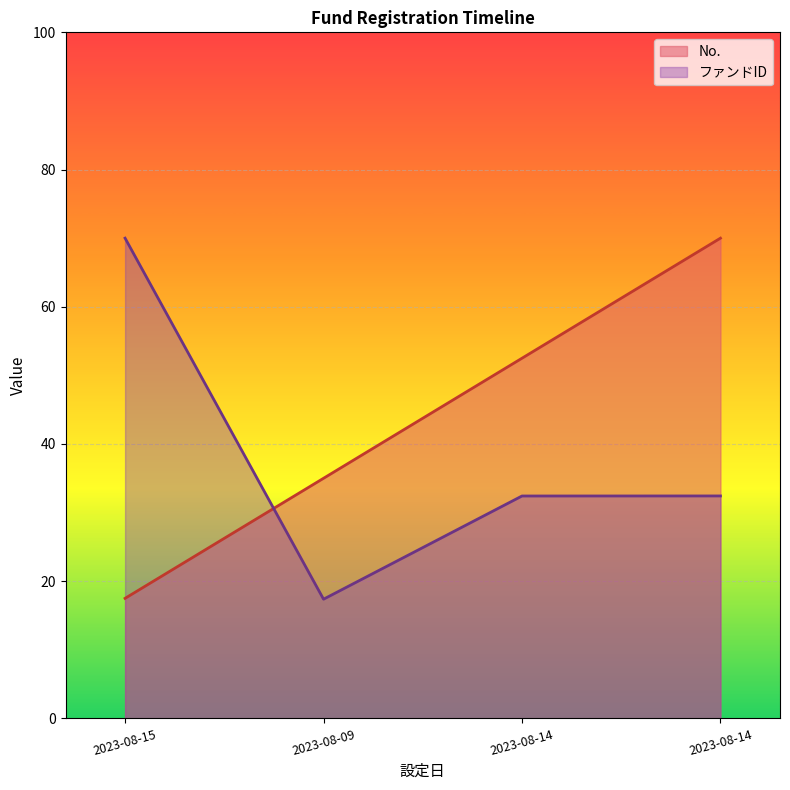

What is the average value of the ファンドID series?

38.1